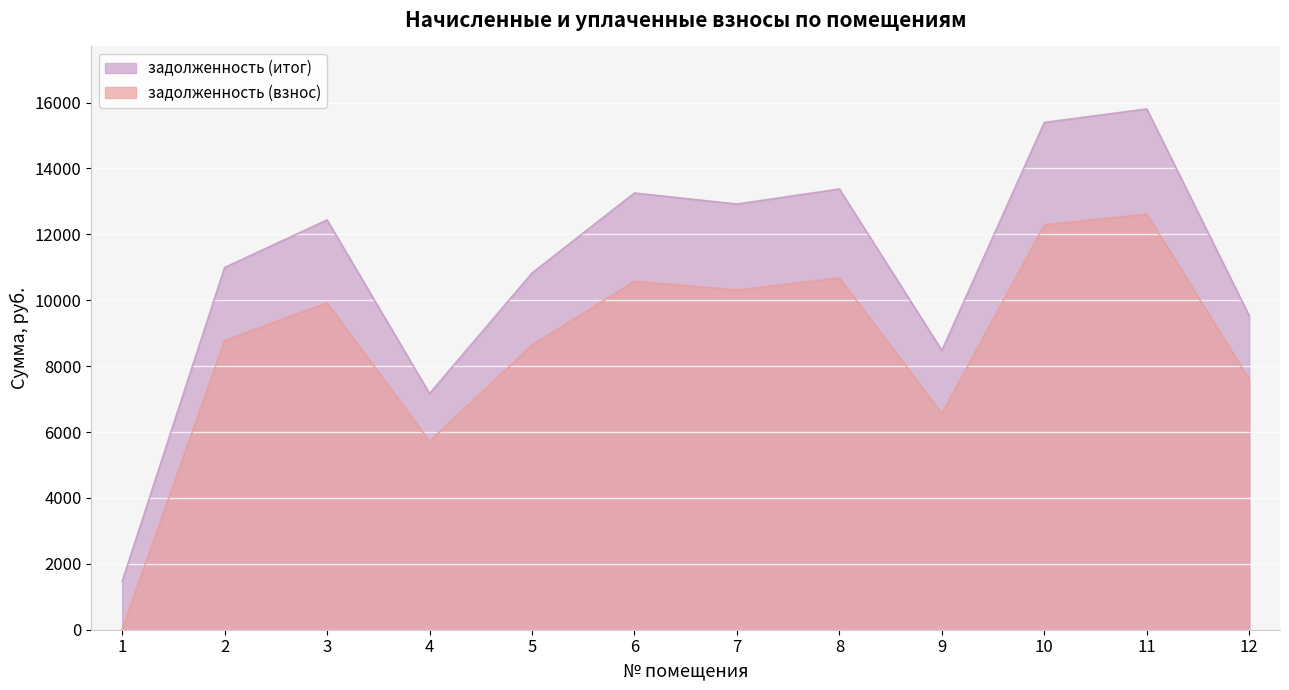

How many interior local valleys does the задолженность (итог) series have?

3